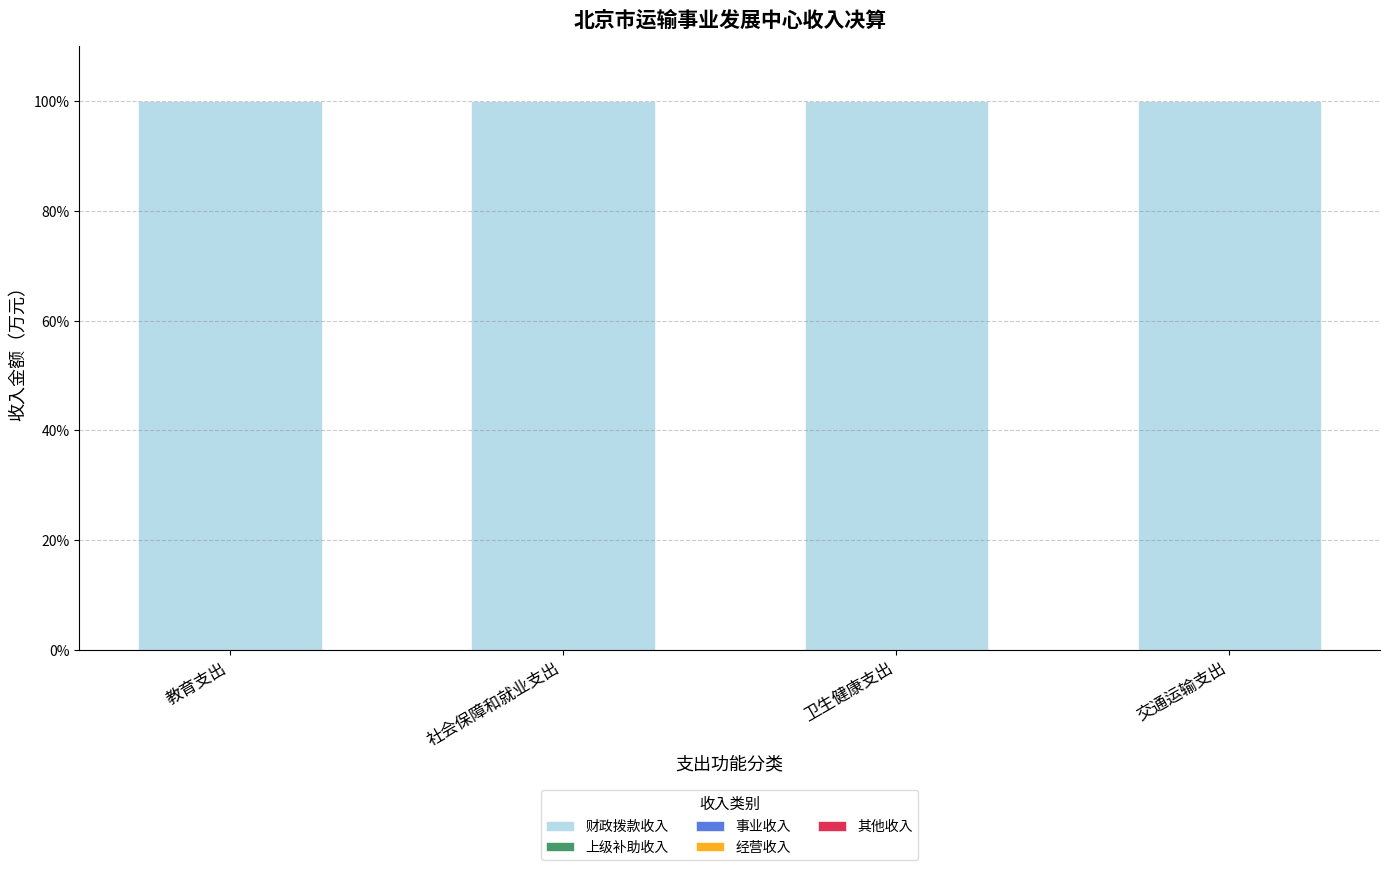

What are all the series names shown in the legend?

财政拨款收入, 上级补助收入, 事业收入, 经营收入, 其他收入